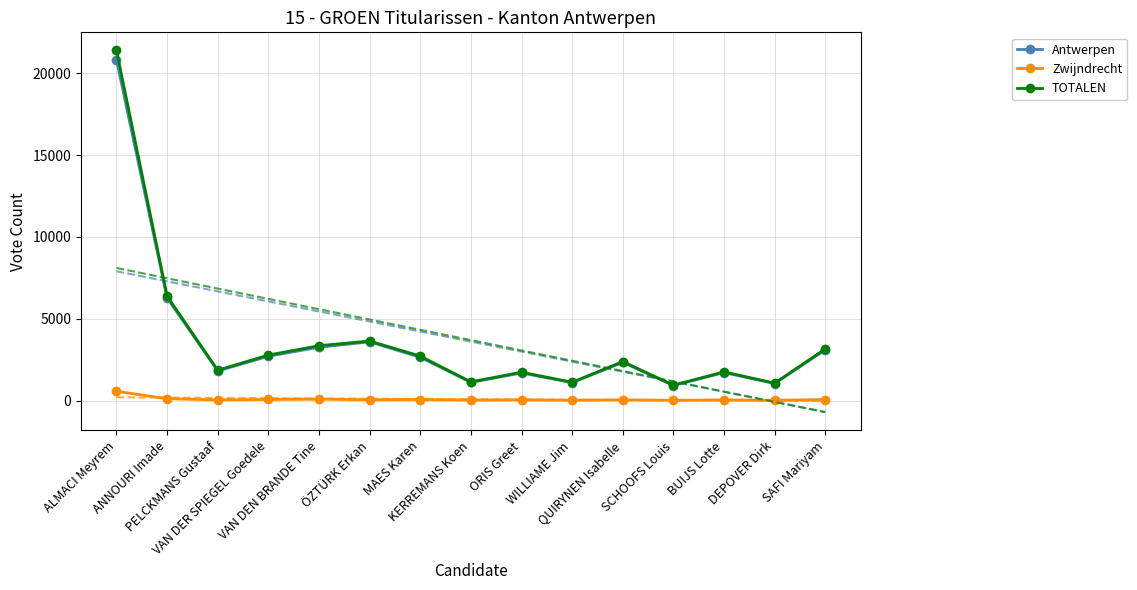

At which label does Zwijndrecht first exceed 49?

ALMACI Meyrem